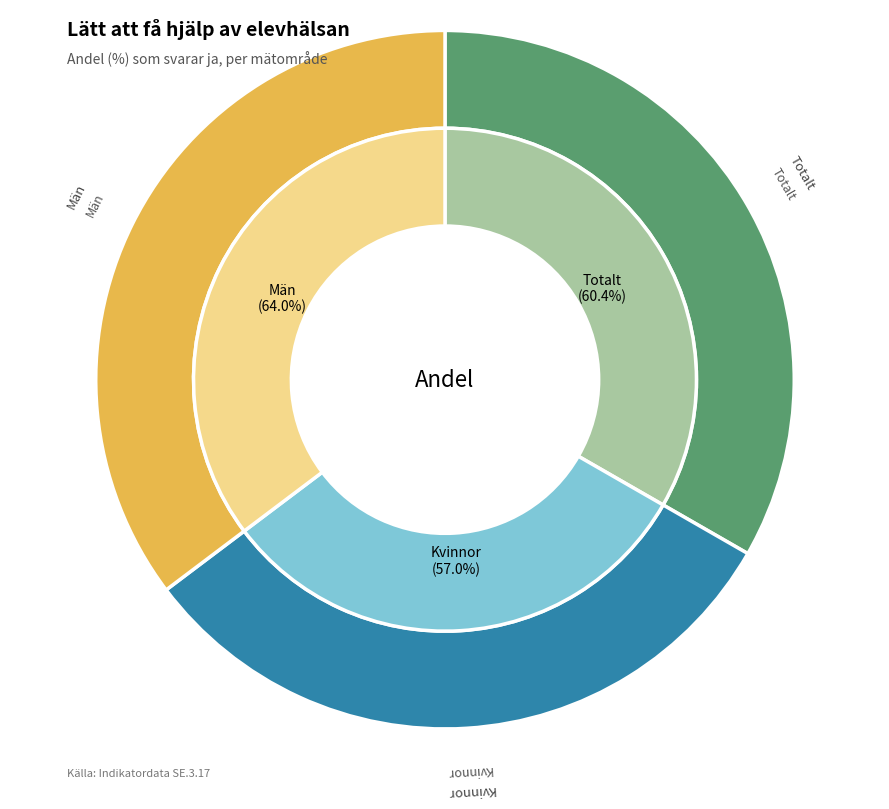

Which category has the biggest portion of the pie?

Män